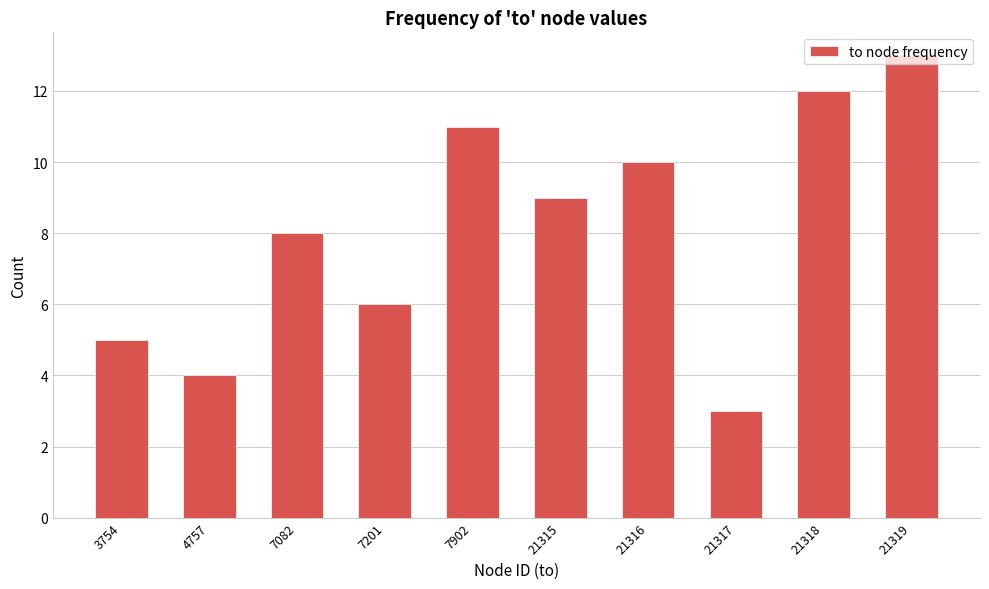

What is the maximum value shown in the chart?

13